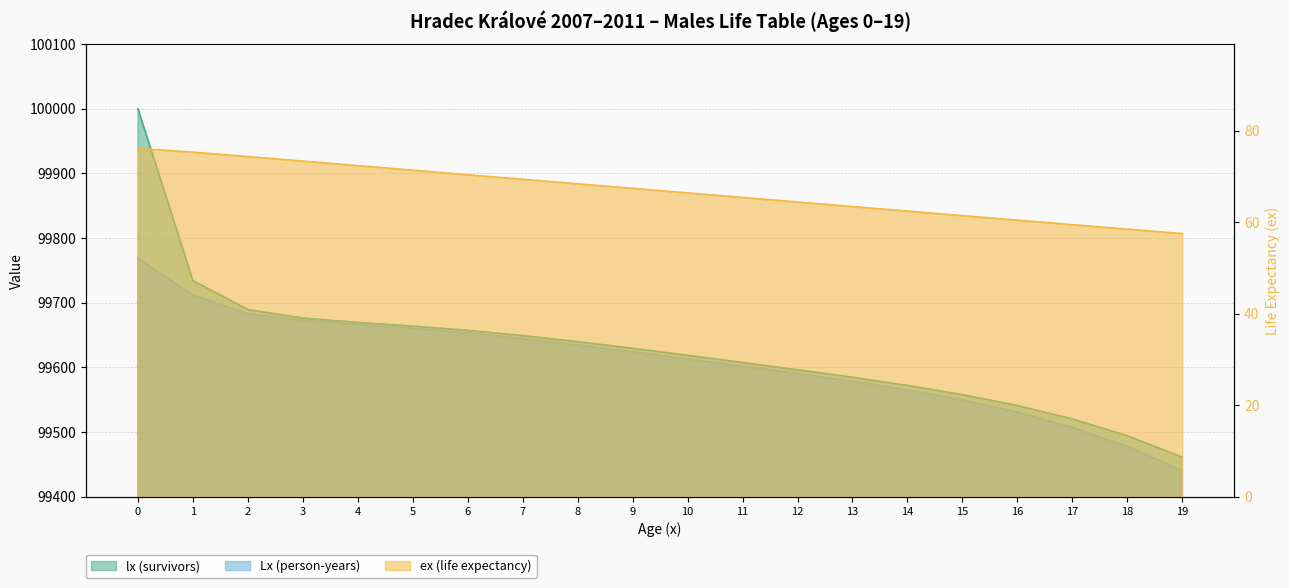

What is the difference between the highest and lowest values at 0?

99923.9